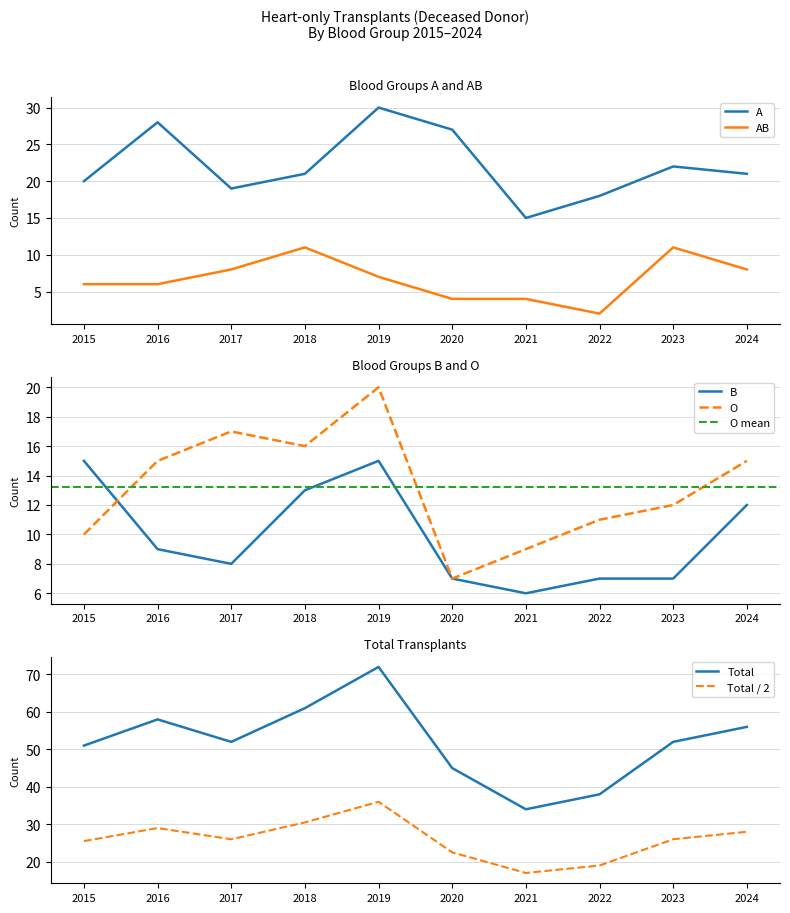

What is the total value across all series at 2021?

68